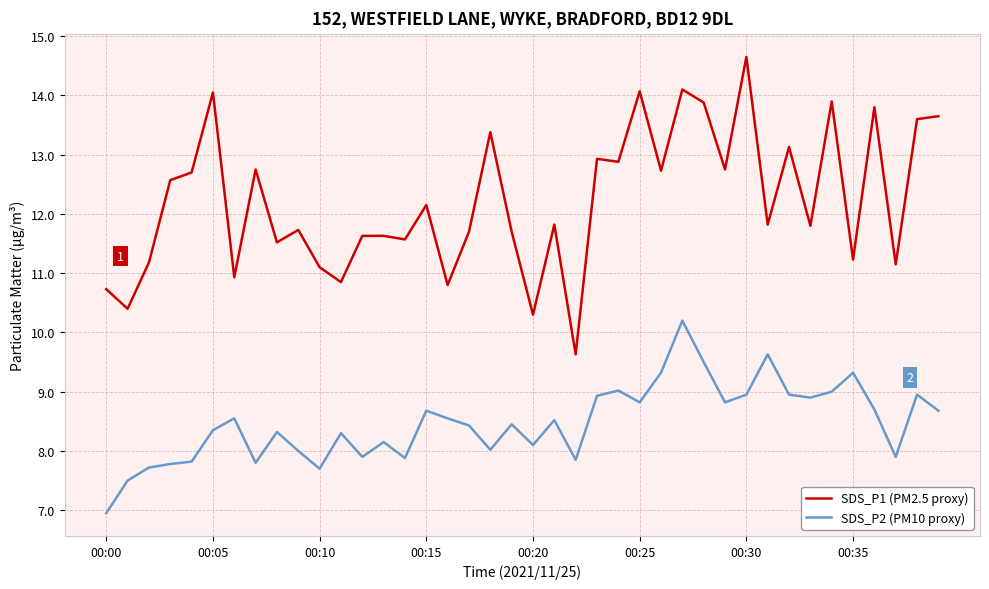

True or false: SDS_P2 (PM10 proxy) and SDS_P1 (PM2.5 proxy) intersect in this chart.

False